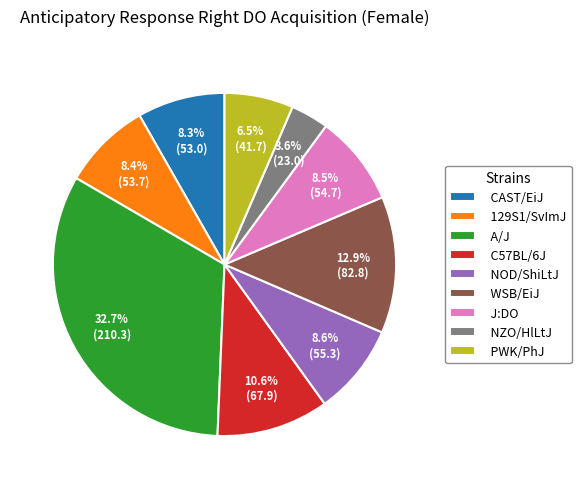

Is WSB/EiJ the majority of the pie?

No